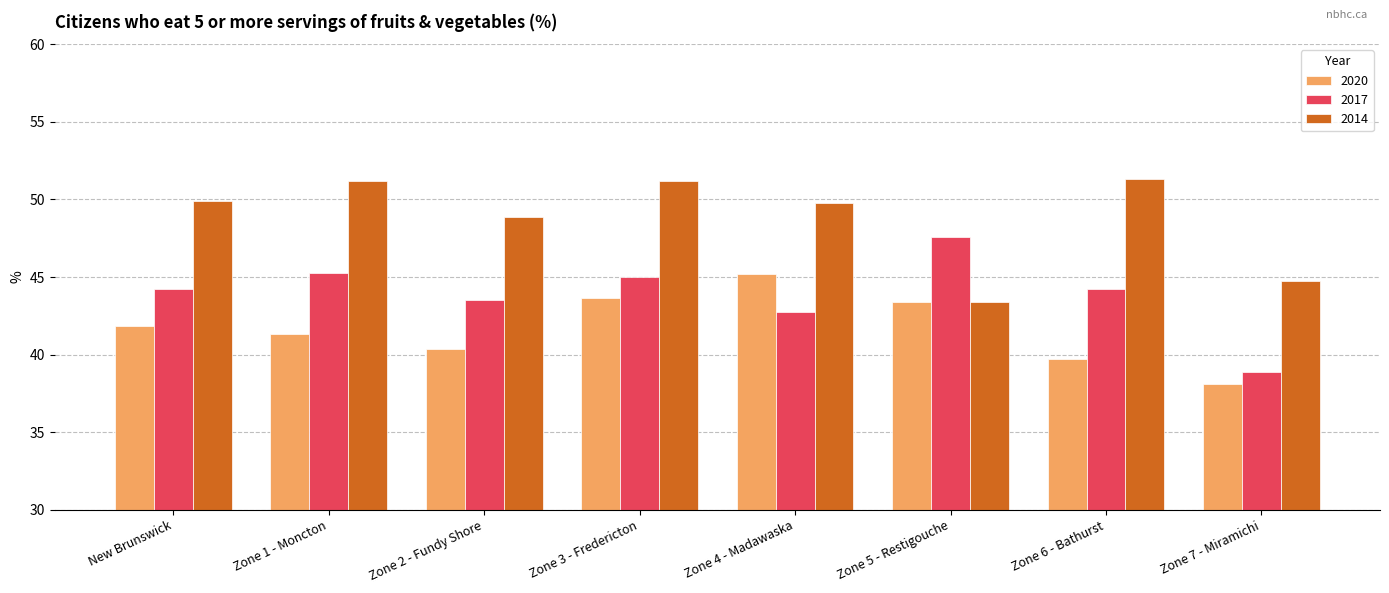

What are all the series names shown in the legend?

2020, 2017, 2014